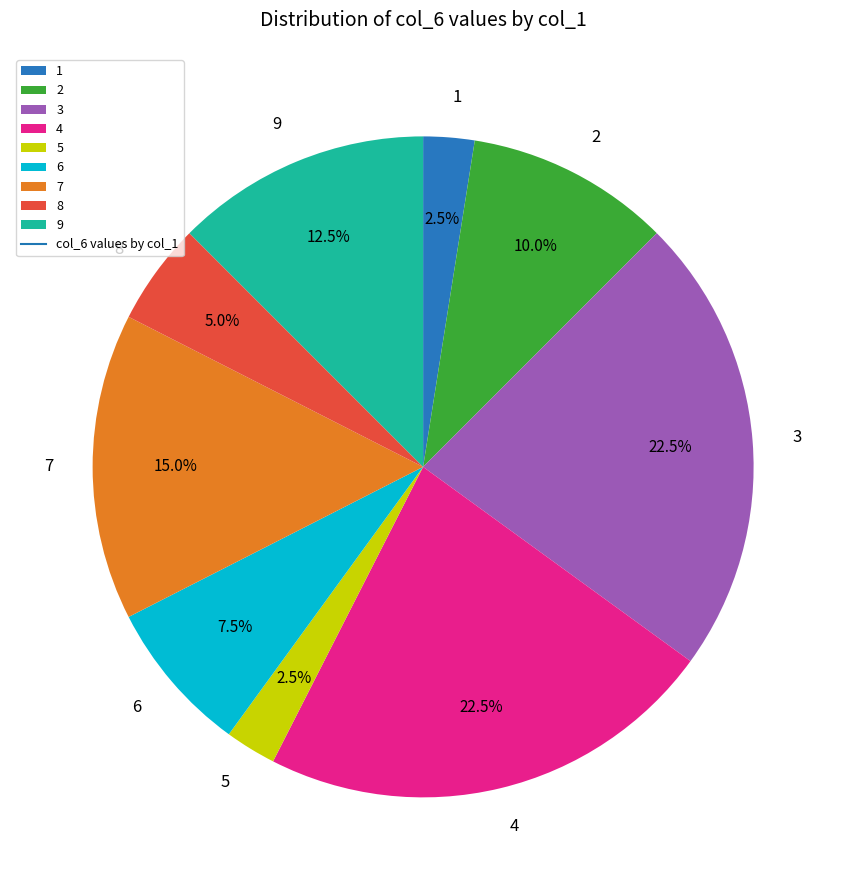

Is there a majority slice in this chart?

No